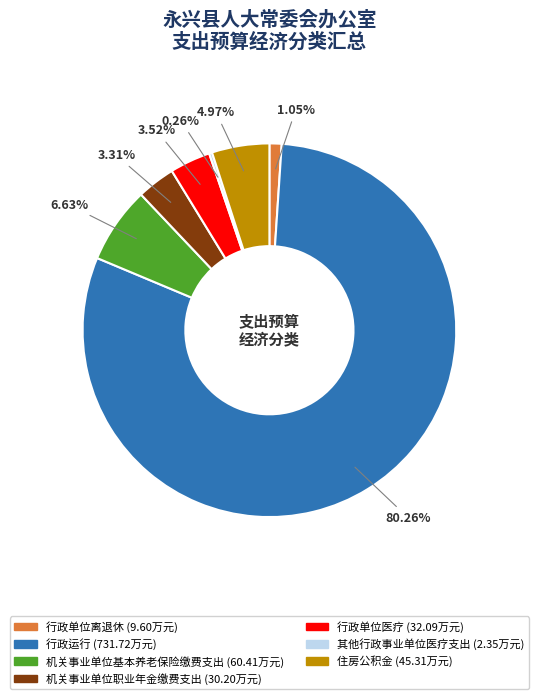

What percentage is the 行政单位离退休 slice, to the nearest percent?

1%